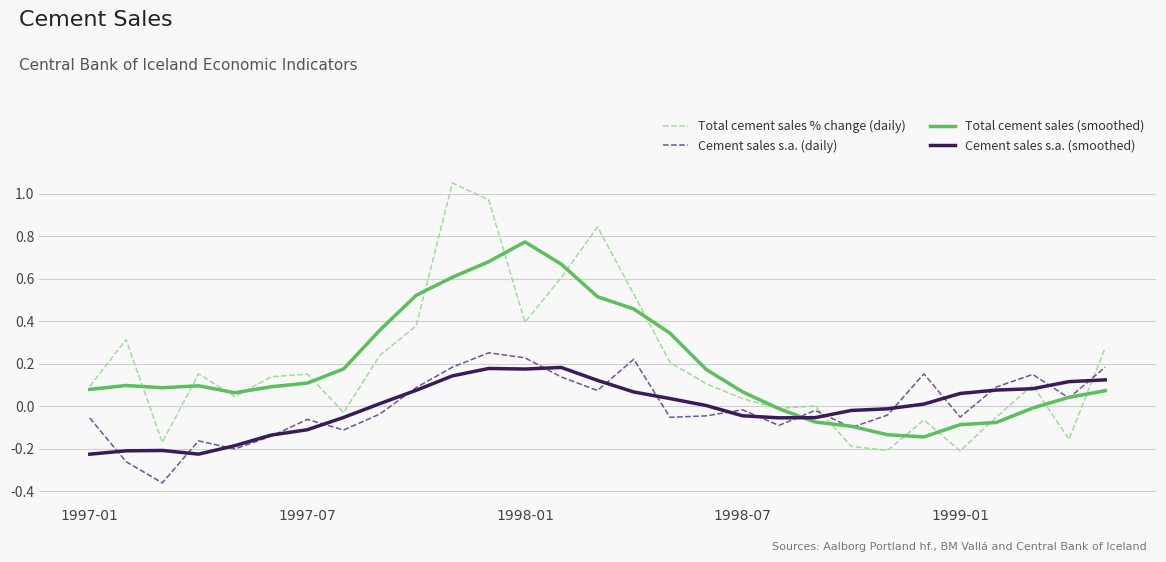

Rank the series by their maximum value, from lowest to highest.

Cement sales s.a. (smoothed), Cement sales s.a. (daily), Total cement sales (smoothed), Total cement sales % change (daily)